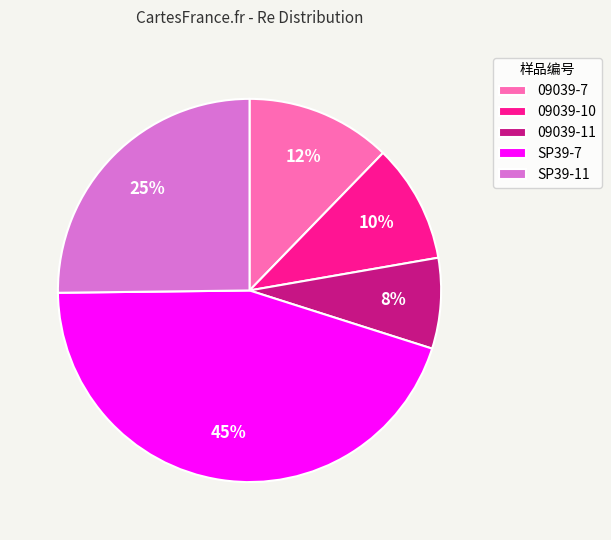

Which category has the biggest portion of the pie?

SP39-7